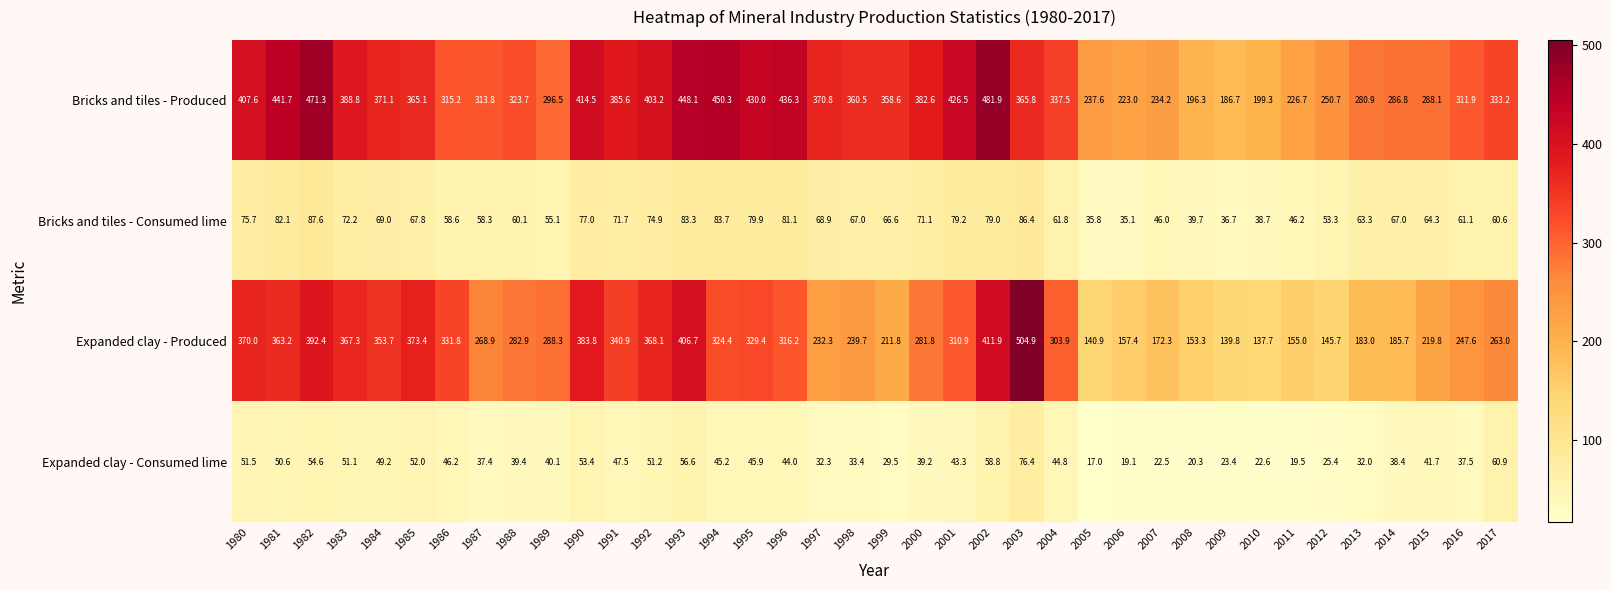

The value of Bricks and tiles - Consumed lime at 1989 is 73.0. True or false?

False